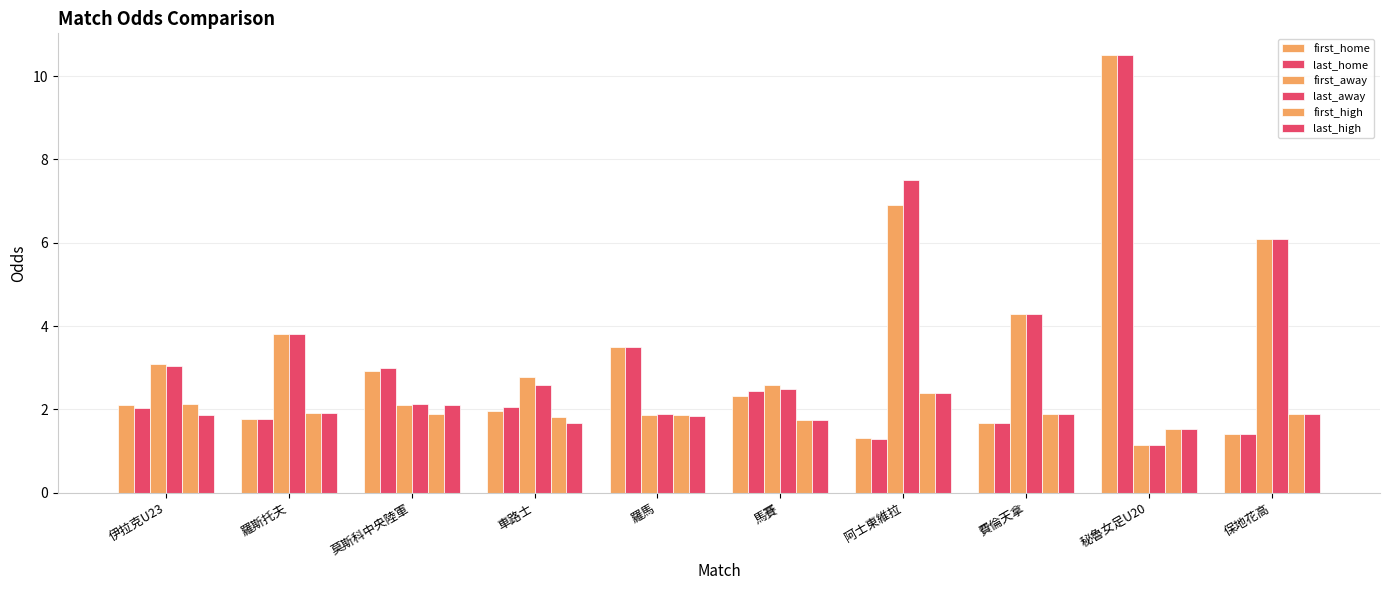

How many categories are shown in the chart?

10